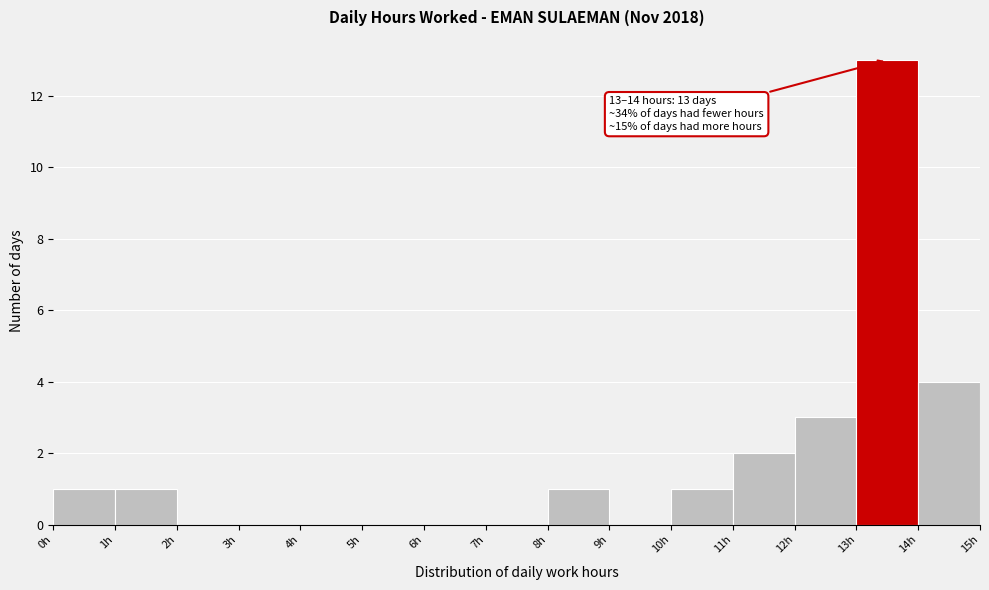

Which range on the x-axis has the tallest bar?

13 to 14